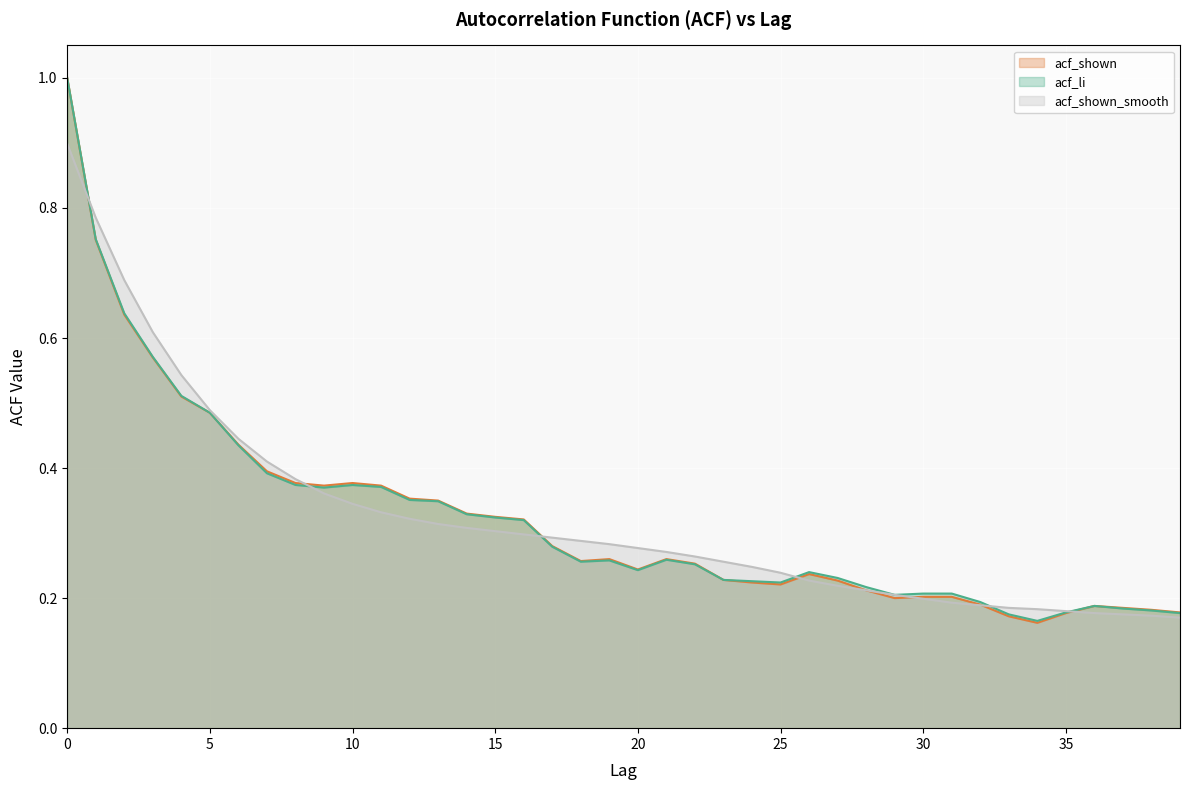

What is the difference between the acf_shown values at 6 and 2?

0.2